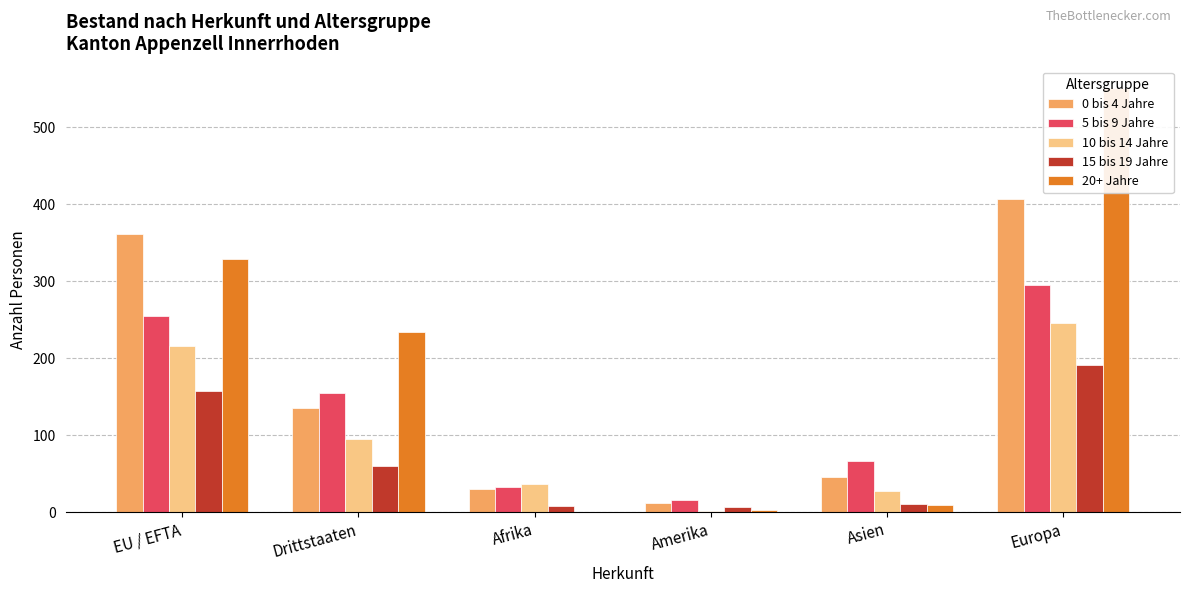

What is the sum of all 10 bis 14 Jahre values?

622